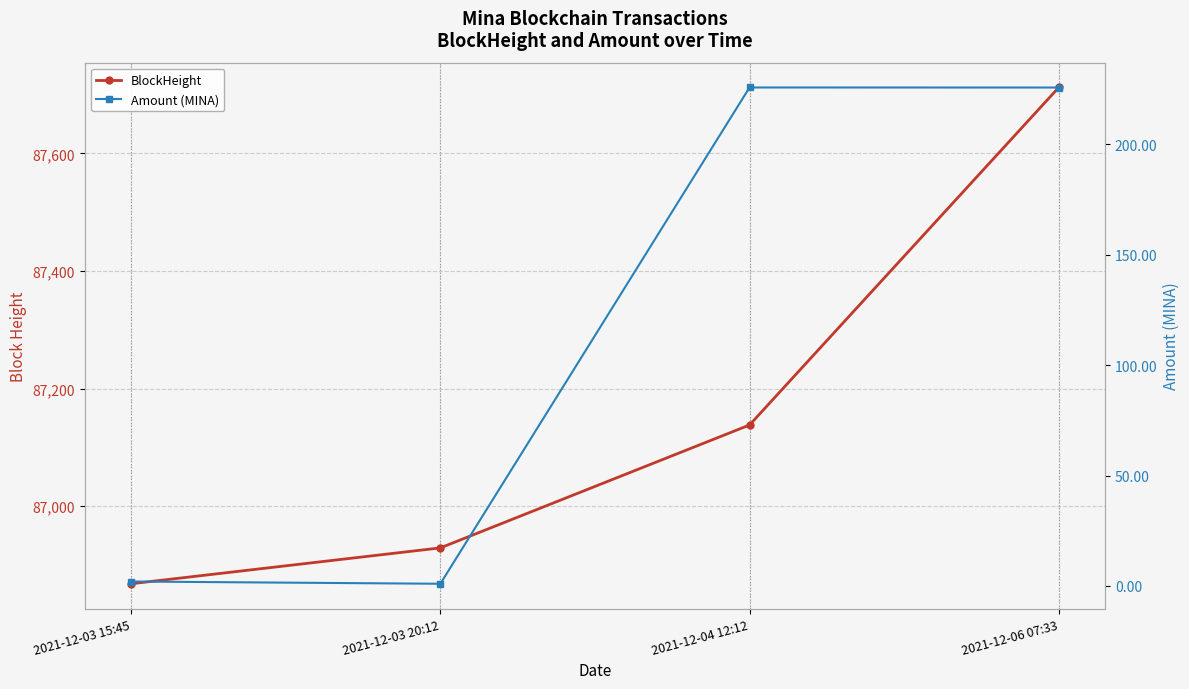

Rank the series at 2021-12-03 15:45 from lowest to highest value.

Amount (MINA), BlockHeight